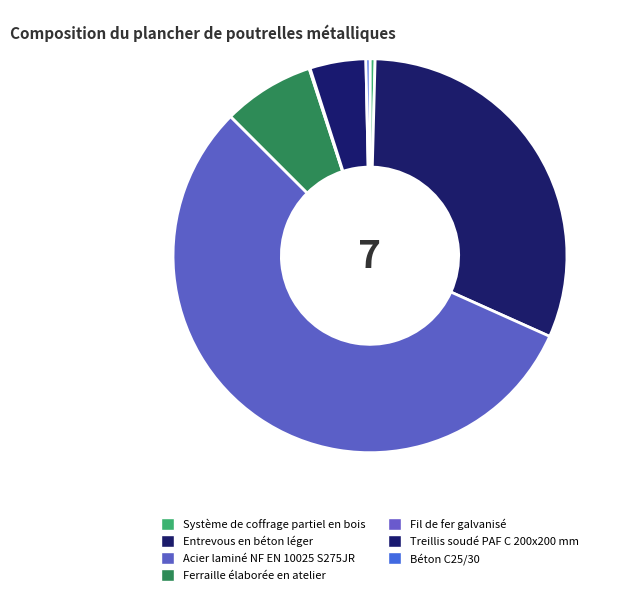

What is the largest slice in the pie chart?

Acier laminé NF EN 10025 S275JR